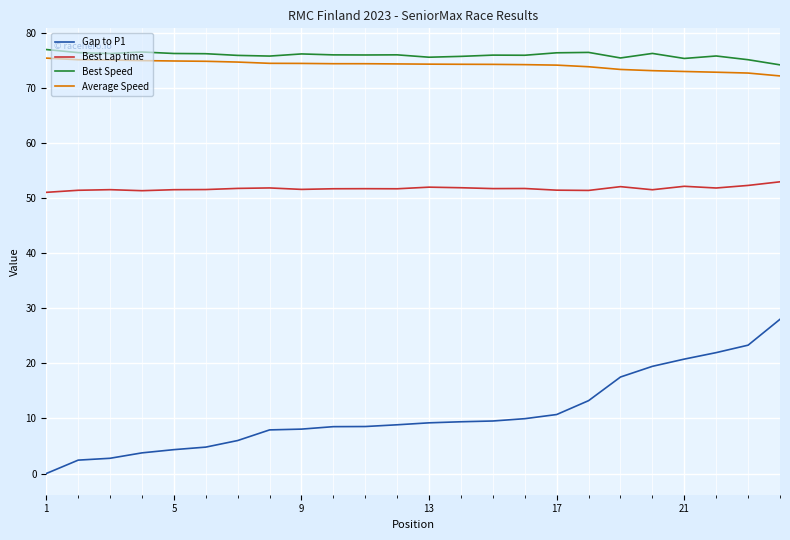

True or false: Average Speed and Gap to P1 intersect in this chart.

False